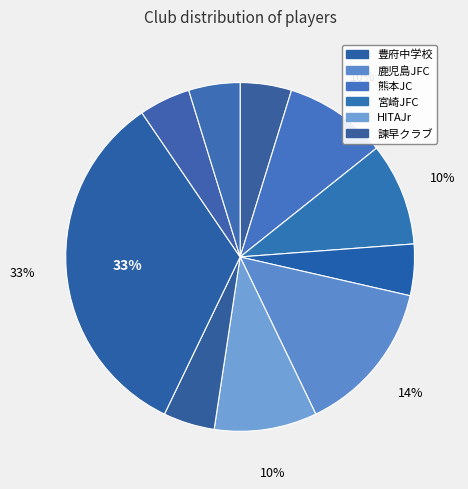

To the nearest percent, what is the difference between the largest and smallest slice percentages?

29%